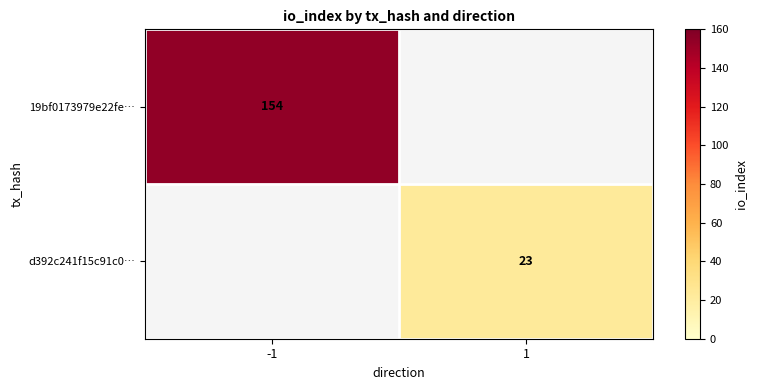

True or false: d392c241f15c91c0… has a value of 14 at 1.

False